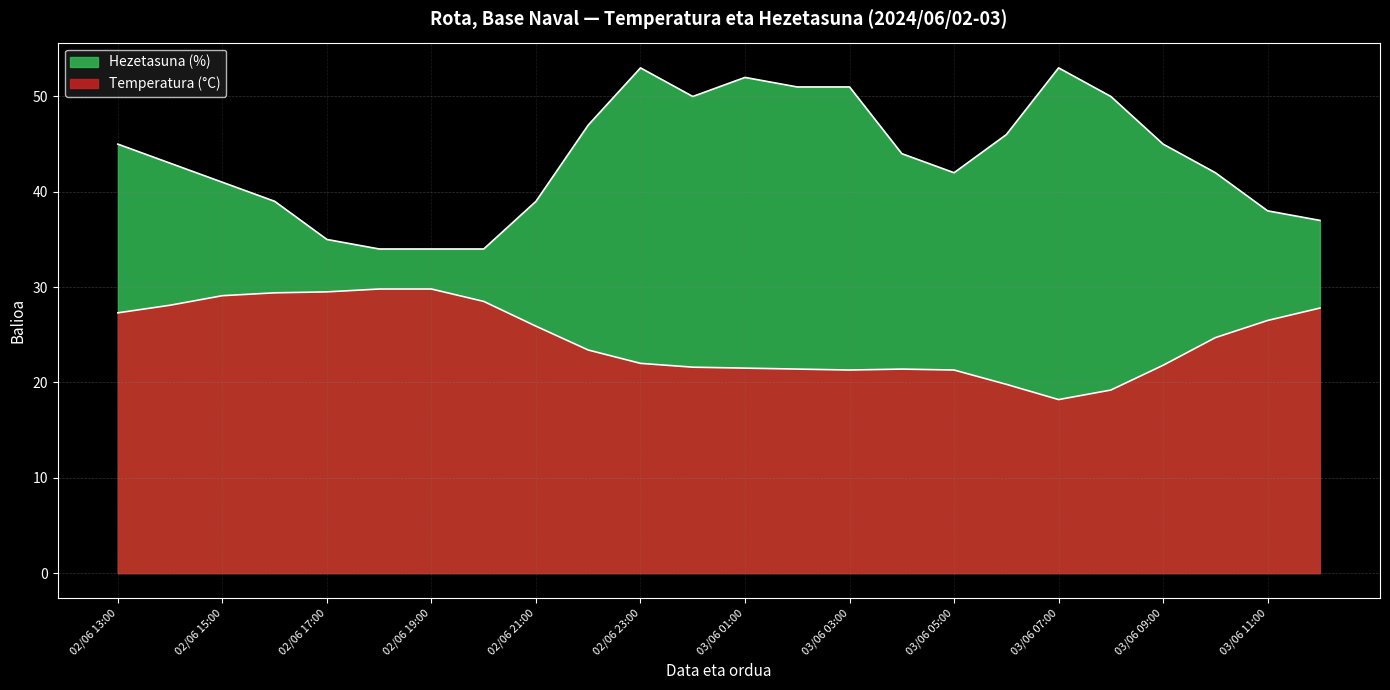

What is the difference between the Hezetasuna (%) values at 02/06 23:00 and 02/06 20:00?

19.0